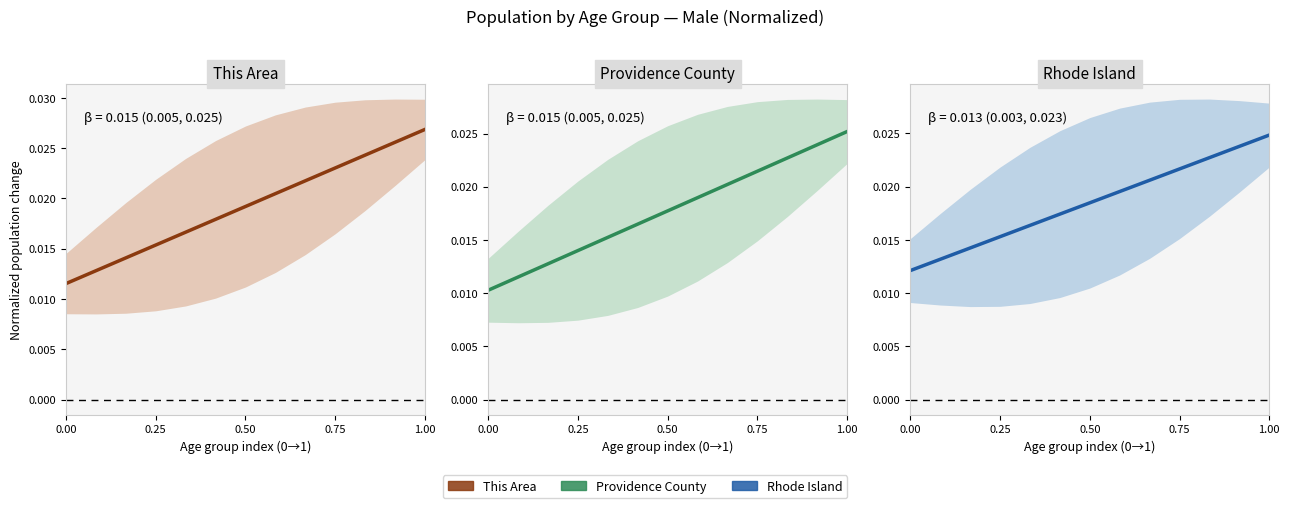

How many Providence County values are between 0 and 1?

13